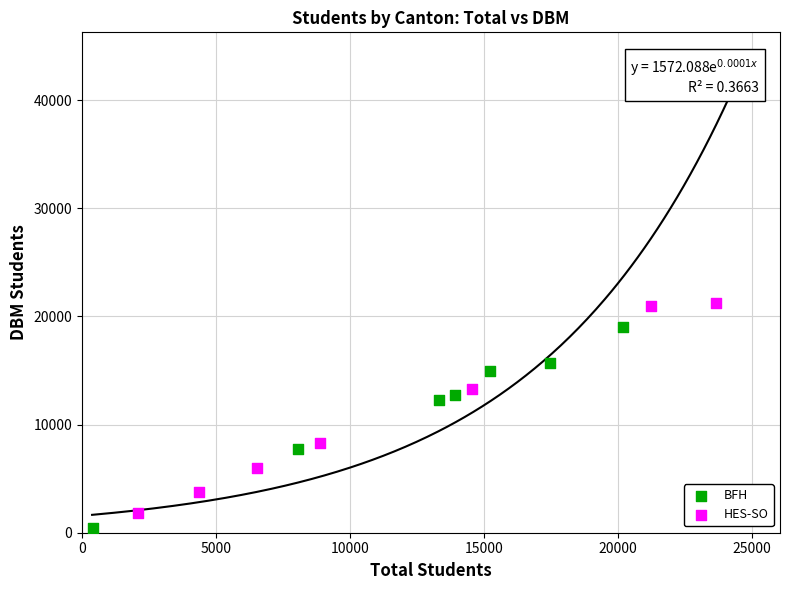

Which series reaches the maximum Y coordinate?

HES-SO